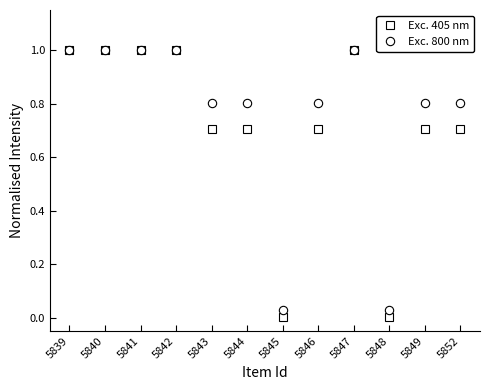

At 5852, list the series in order from largest to smallest.

Exc. 800 nm, Exc. 405 nm